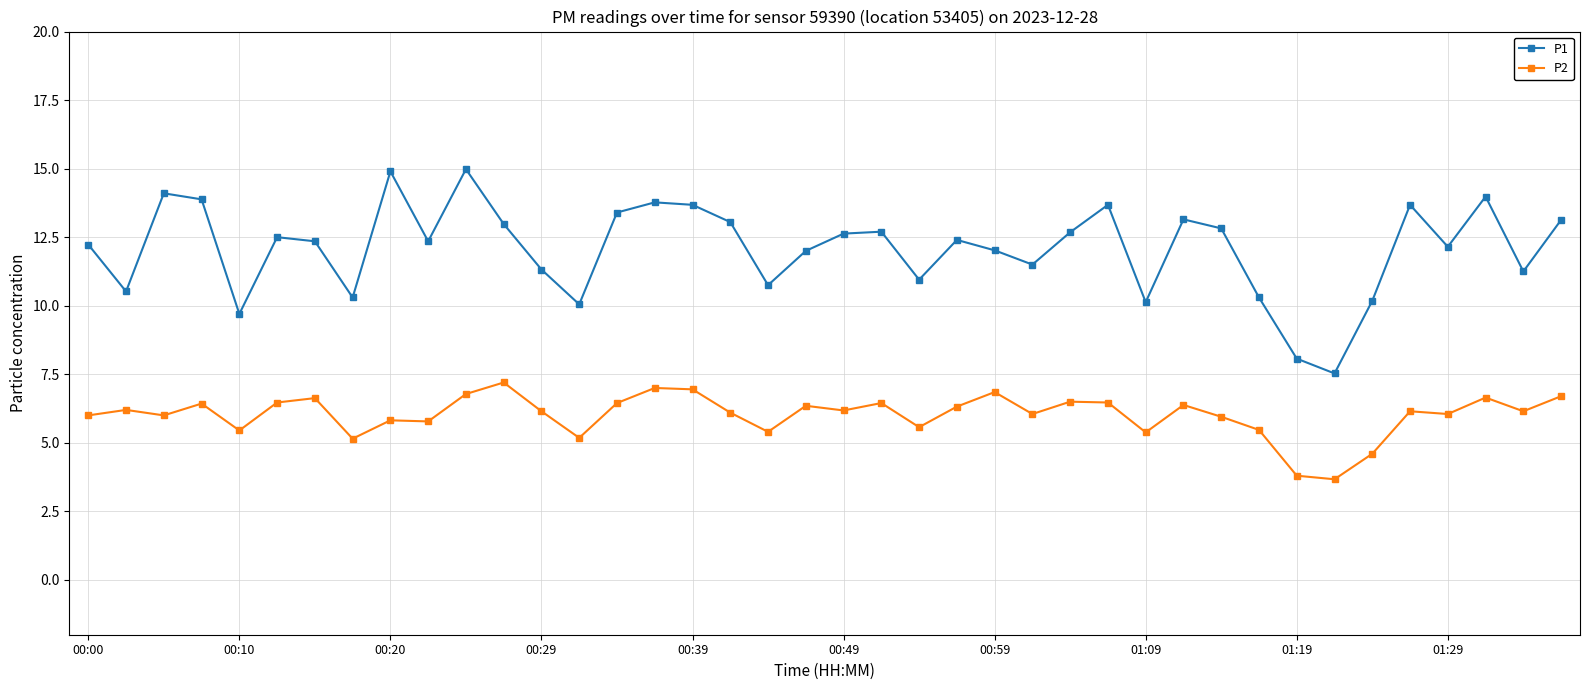

True or false: P2 has more than 2 points higher than both neighbors.

True